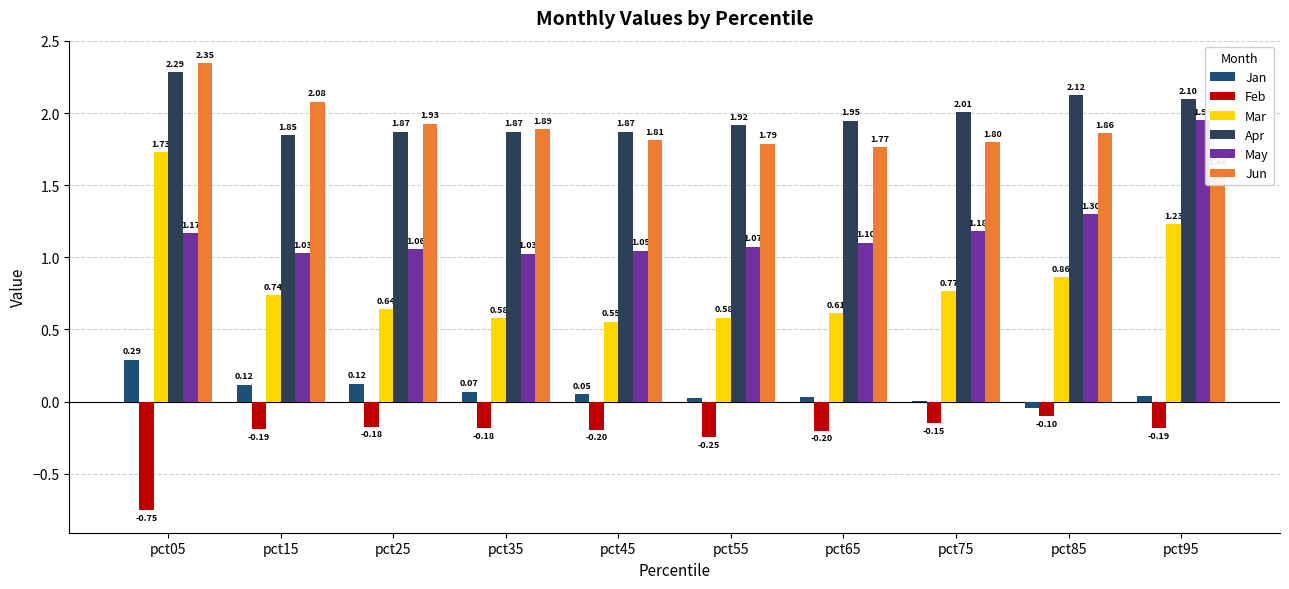

Where is Apr nearest to the value 2?

pct75